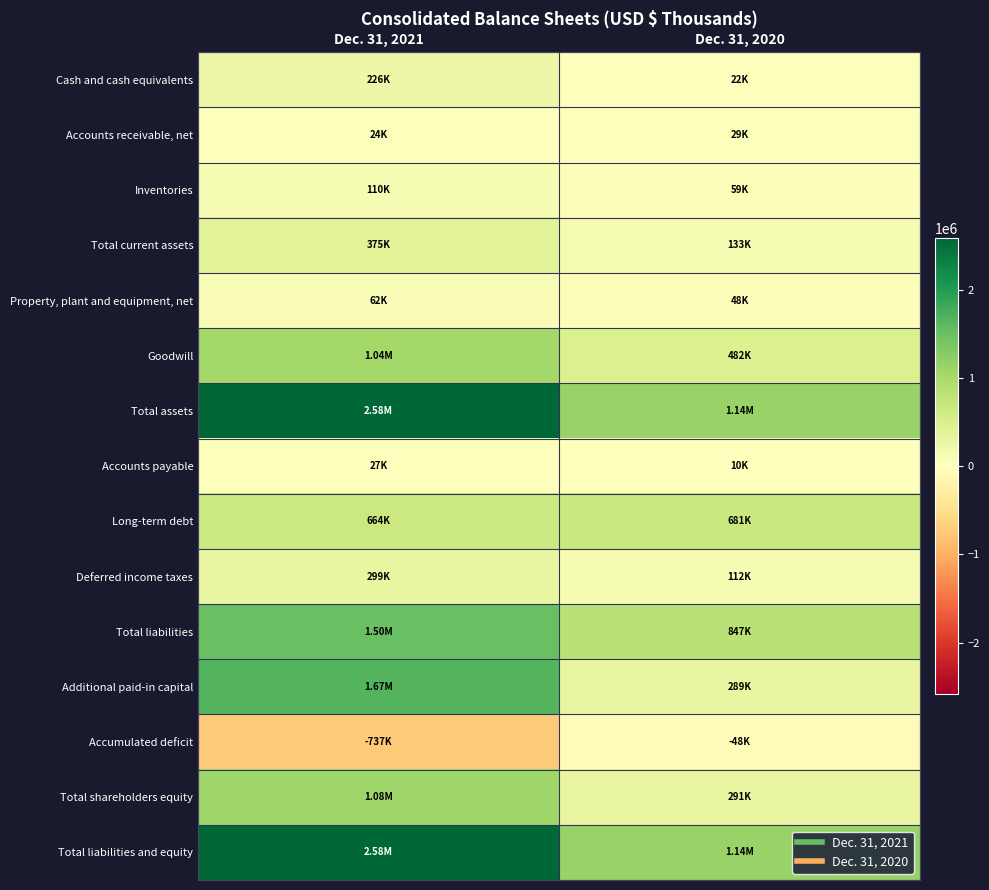

Reading left to right, transcribe all the data shown in this chart.

Cash and cash equivalents: Dec. 31, 2021=225554	Dec. 31, 2020=22478
Accounts receivable, net: Dec. 31, 2021=24319	Dec. 31, 2020=28896
Inventories: Dec. 31, 2021=110087	Dec. 31, 2020=58784
Total current assets: Dec. 31, 2021=374937	Dec. 31, 2020=133021
Property, plant and equipment, net: Dec. 31, 2021=62247	Dec. 31, 2020=48235
Goodwill: Dec. 31, 2021=1041325	Dec. 31, 2020=482041
Total assets: Dec. 31, 2021=2581560	Dec. 31, 2020=1138206
Accounts payable: Dec. 31, 2021=27469	Dec. 31, 2020=9869
Long-term debt: Dec. 31, 2021=664128	Dec. 31, 2020=680548
Deferred income taxes: Dec. 31, 2021=298633	Dec. 31, 2020=112162
Total liabilities: Dec. 31, 2021=1498250	Dec. 31, 2020=846784
Additional paid-in capital: Dec. 31, 2021=1670033	Dec. 31, 2020=289344
Accumulated deficit: Dec. 31, 2021=-736825	Dec. 31, 2020=-47794
Total shareholders equity: Dec. 31, 2021=1083310	Dec. 31, 2020=291422
Total liabilities and equity: Dec. 31, 2021=2581560	Dec. 31, 2020=1138206